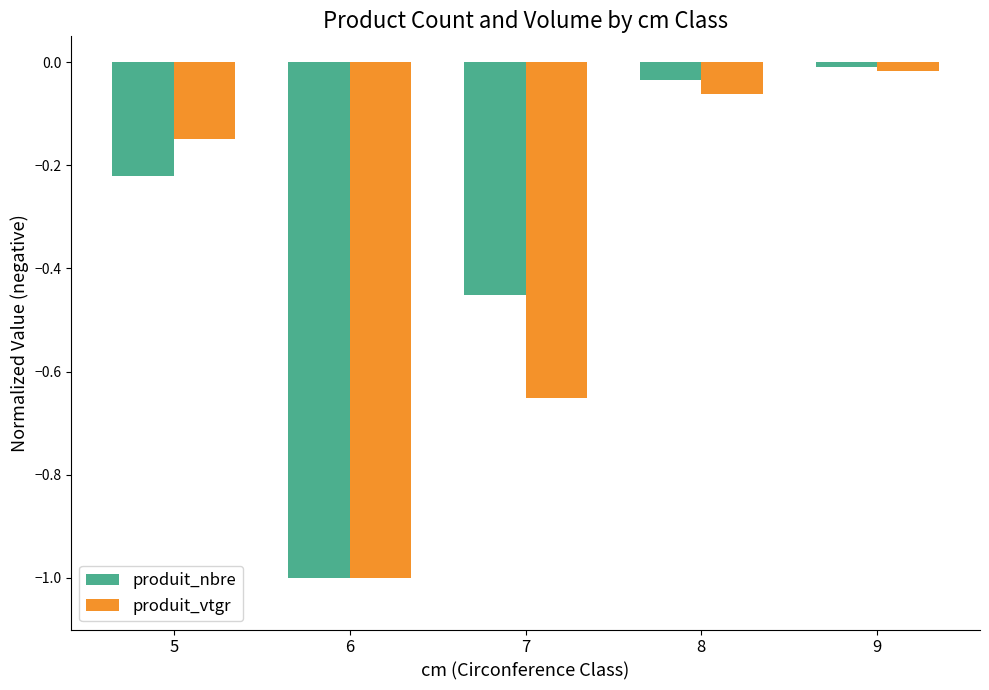

What is the sum of the produit_vtgr values at 6 and 9?

-1.0